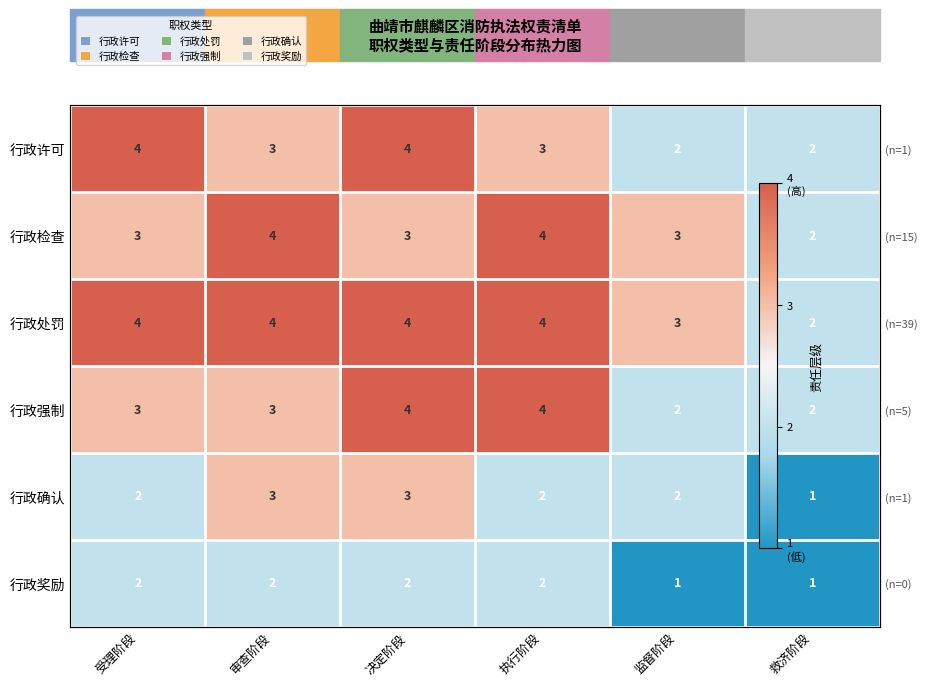

Which series has the largest total across all categories?

行政处罚